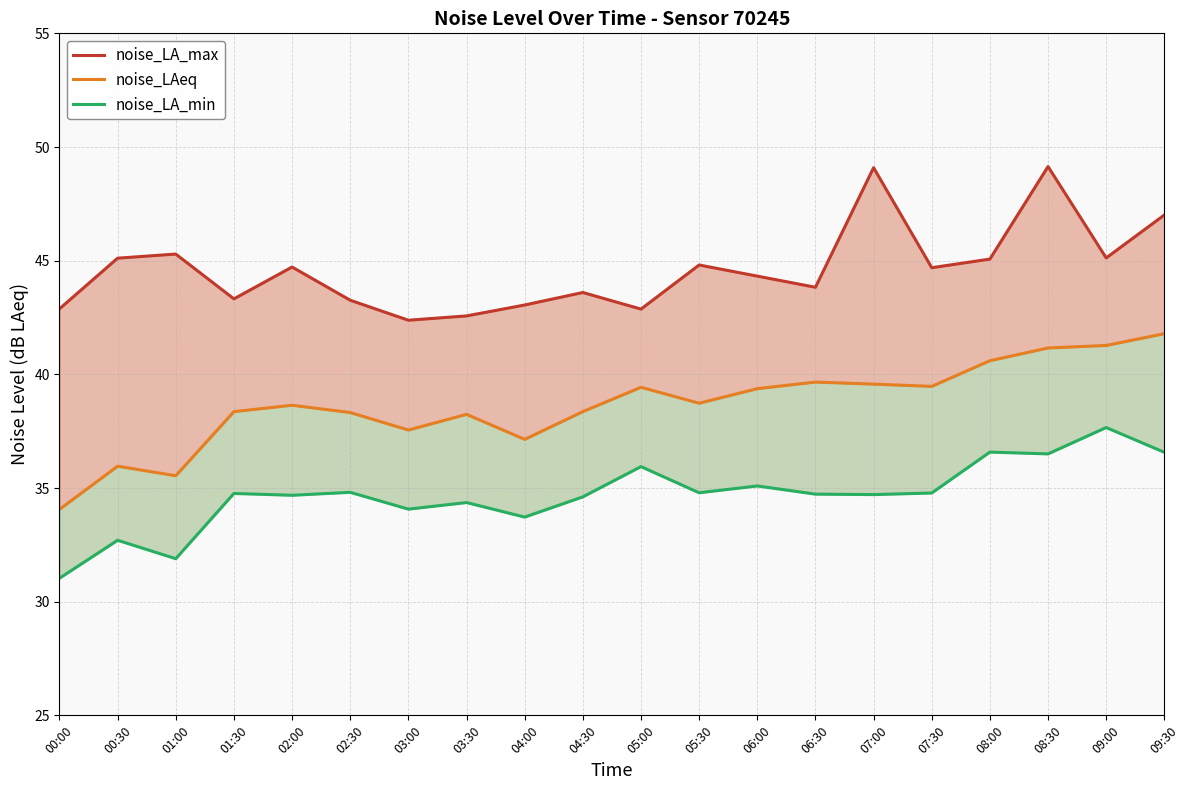

Which label corresponds to the largest value in the chart?

08:30